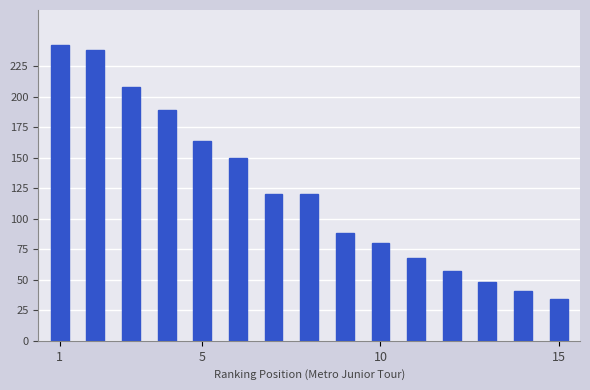

What is the difference between the maximum and minimum values?

208